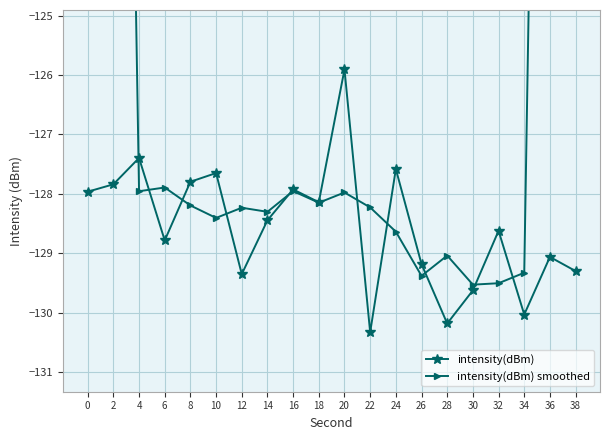

Is the value of intensity(dBm) smoothed at 14 greater than the value of intensity(dBm) at 26?

Yes